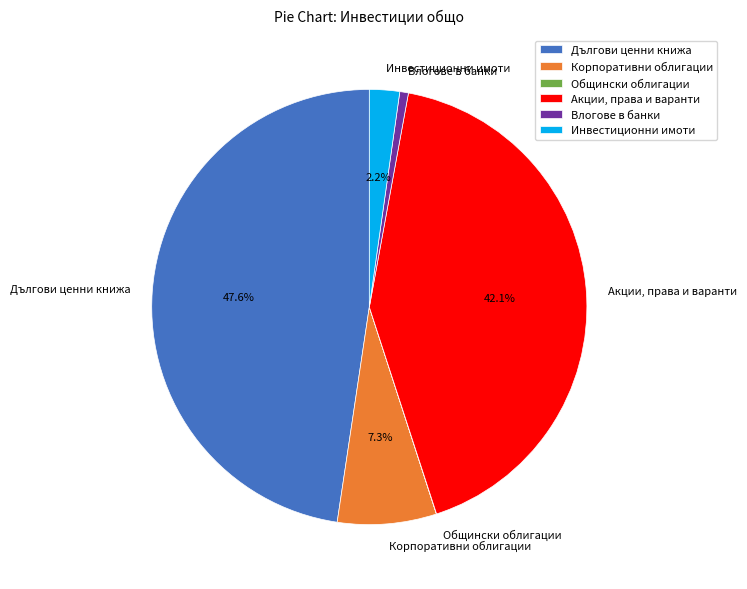

To the nearest percent, what is the combined percentage of Корпоративни облигации and Инвестиционни имоти?

10%